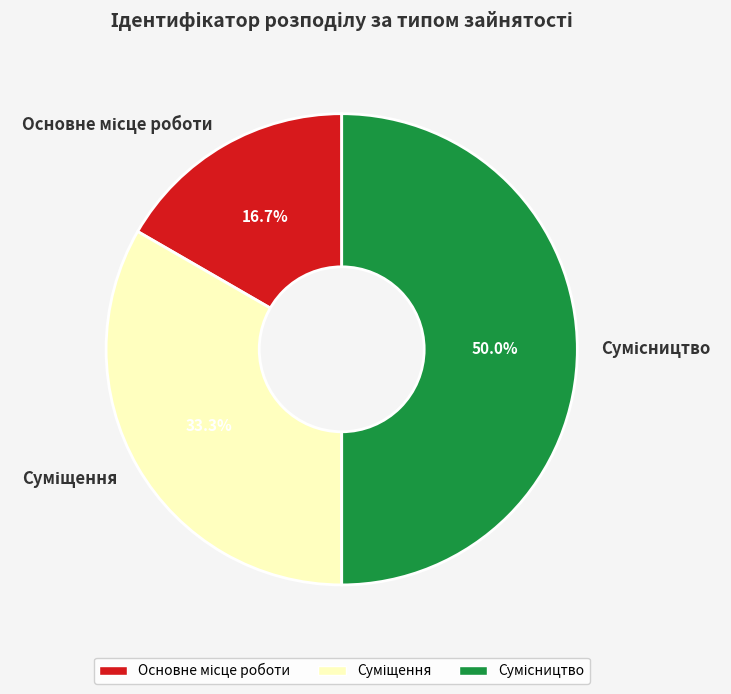

To the nearest percent, what is the difference between the Суміщення and Основне місце роботи slice percentages?

17%